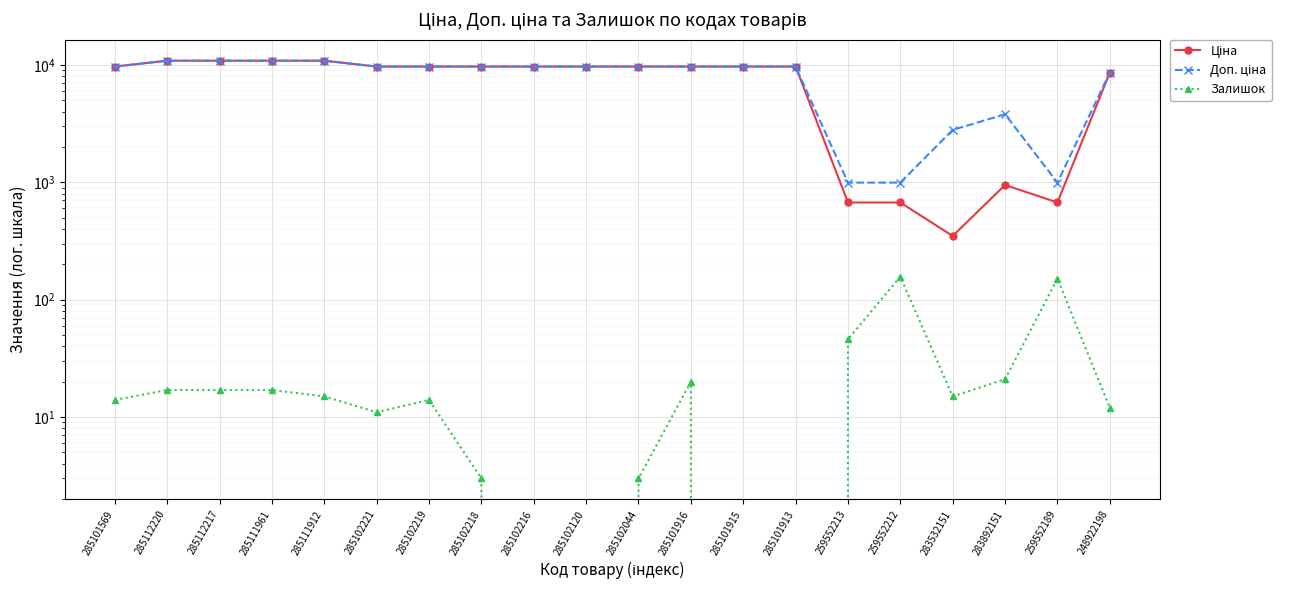

What is the sum of the Ціна values at 259552189 and 285101916?

10336.8